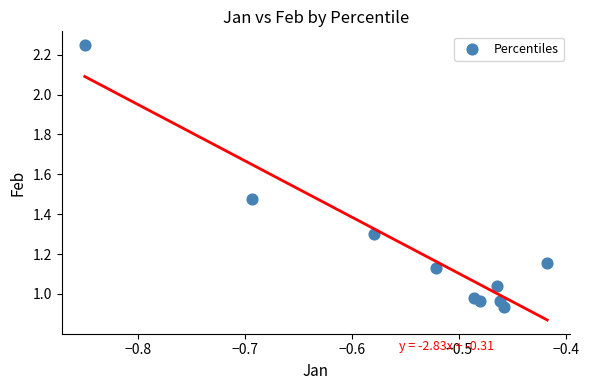

What is the range of X values (max minus min)?

0.4